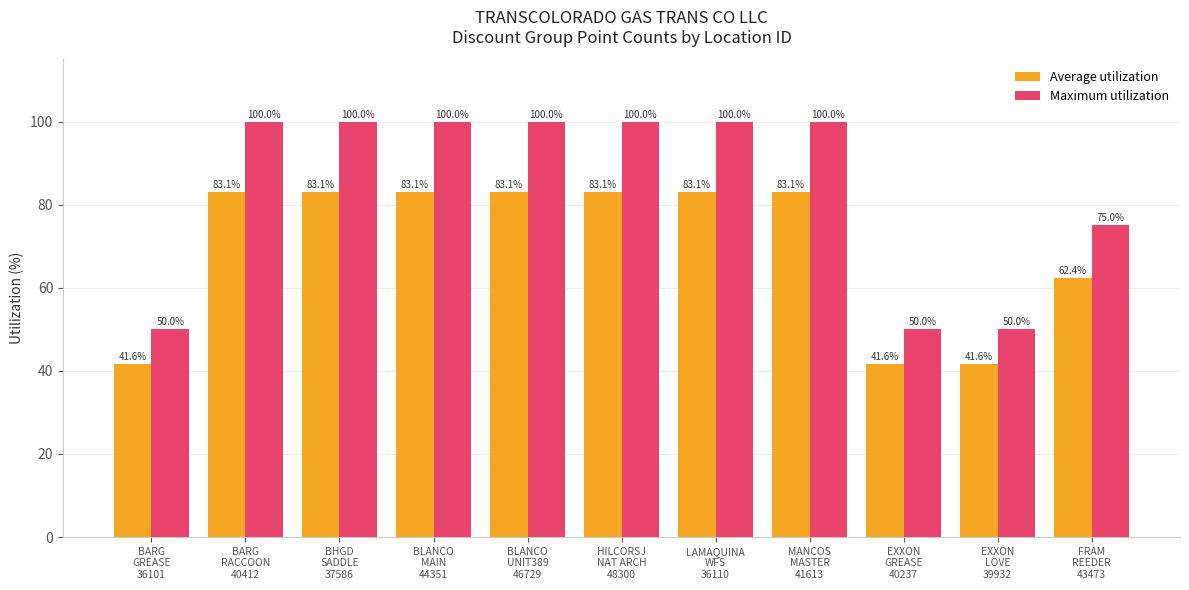

Which series has the largest total across all categories?

Maximum utilization